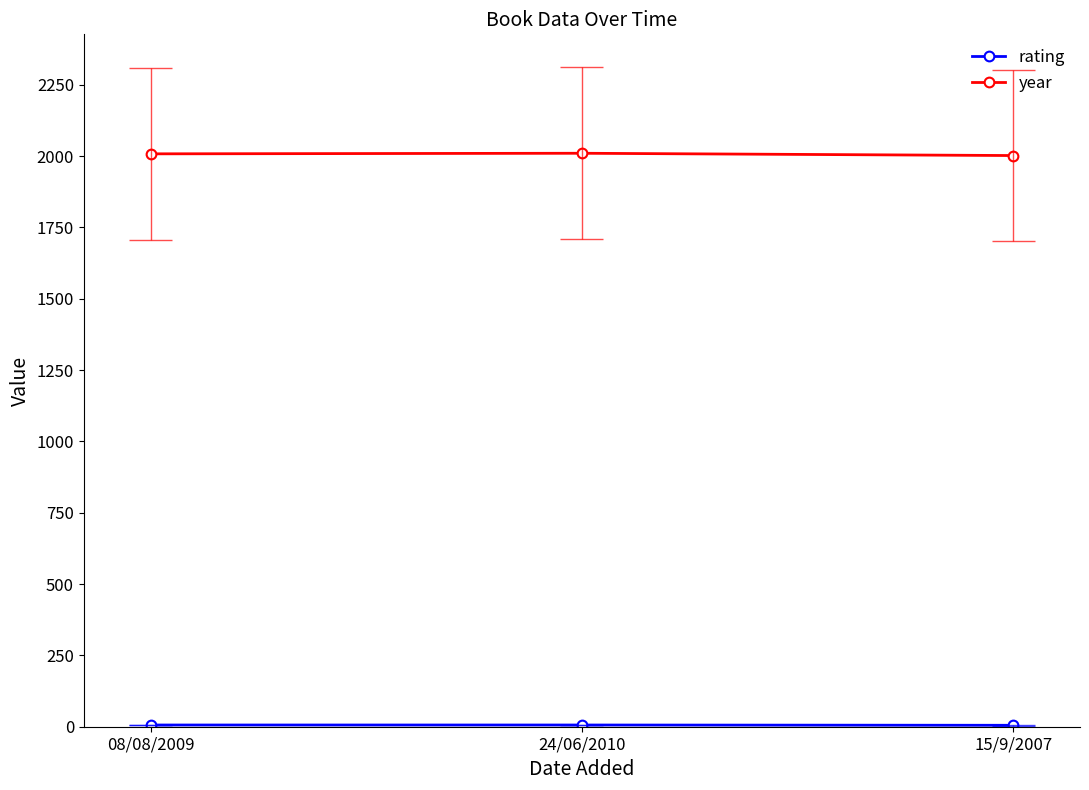

Rank the categories by rating value from lowest to highest.

15/9/2007, 08/08/2009, 24/06/2010